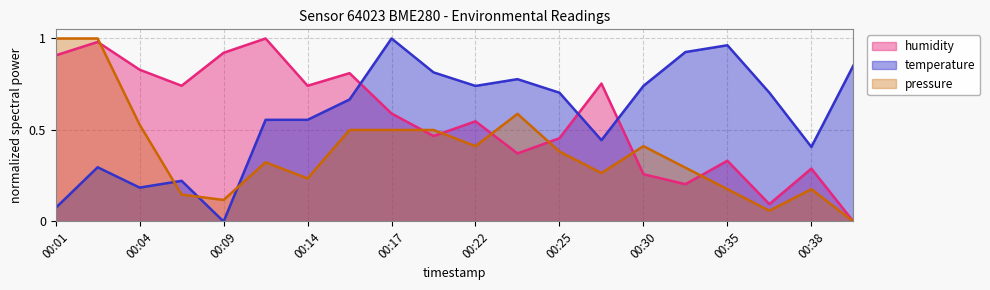

Where do temperature and pressure_norm first cross each other?

00:04 and 00:07